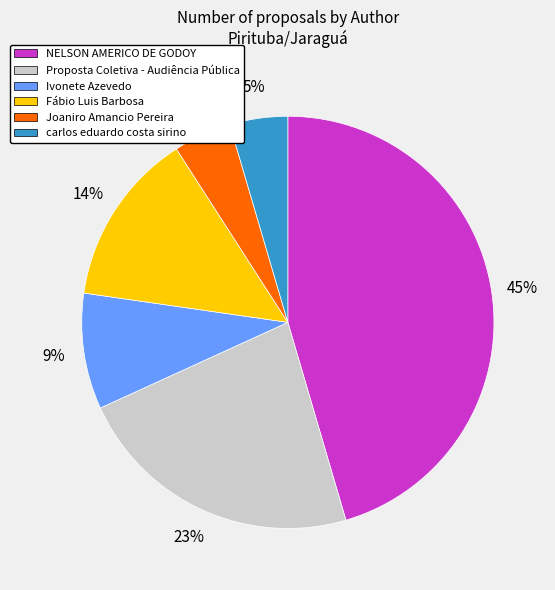

Is the sum of Fábio Luis Barbosa and Joaniro Amancio Pereira greater than half?

No